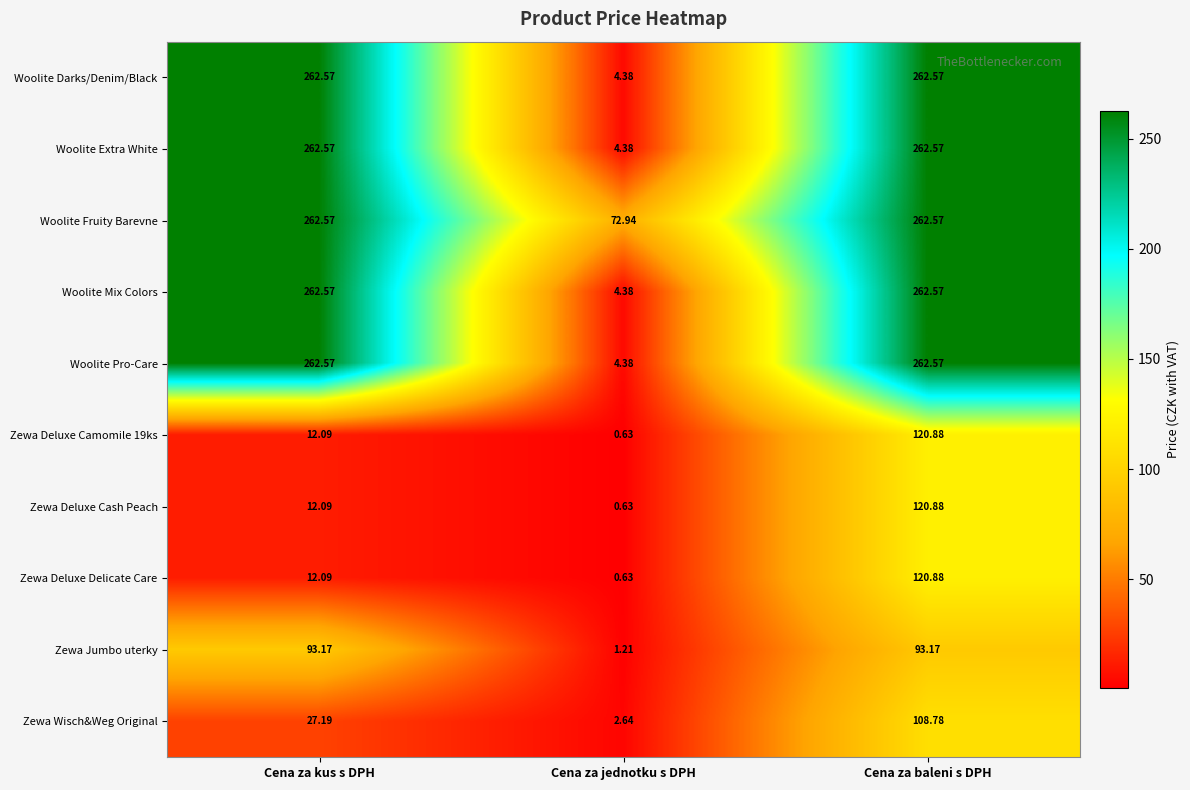

At how many categories does at least one series exceed 101?

2